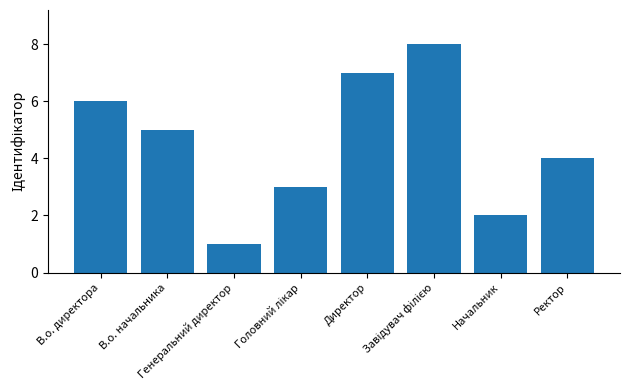

What is the difference between the second highest and second lowest values?

5